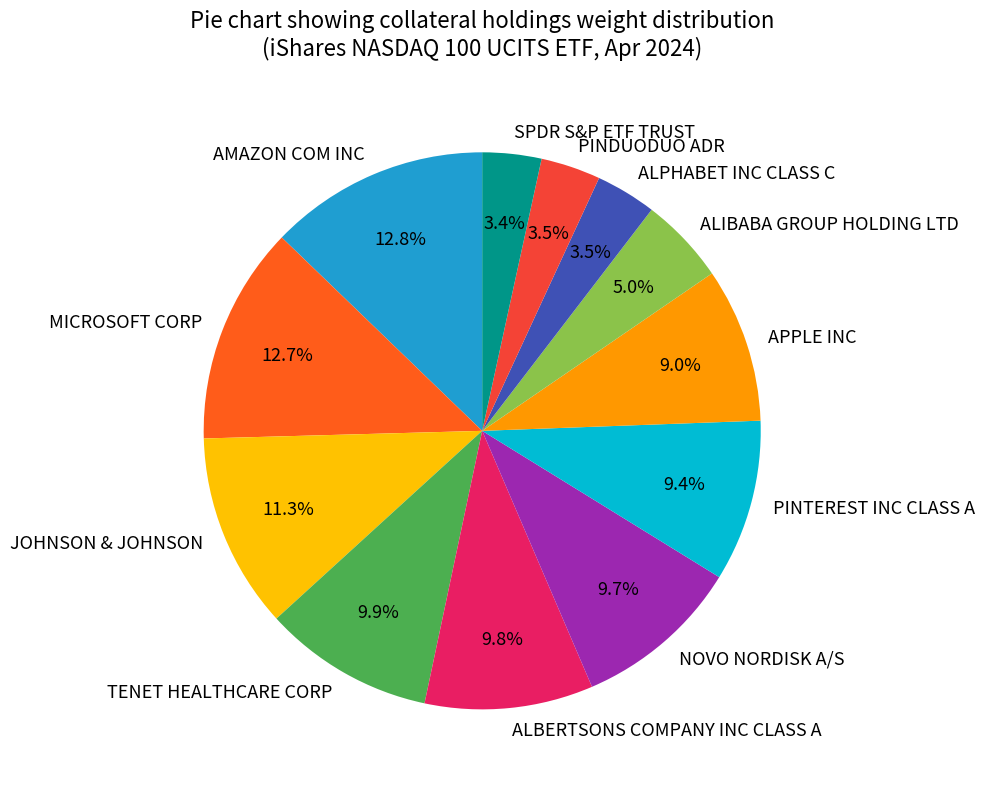

Is the sum of TENET HEALTHCARE CORP and SPDR S&P ETF TRUST greater than half?

No